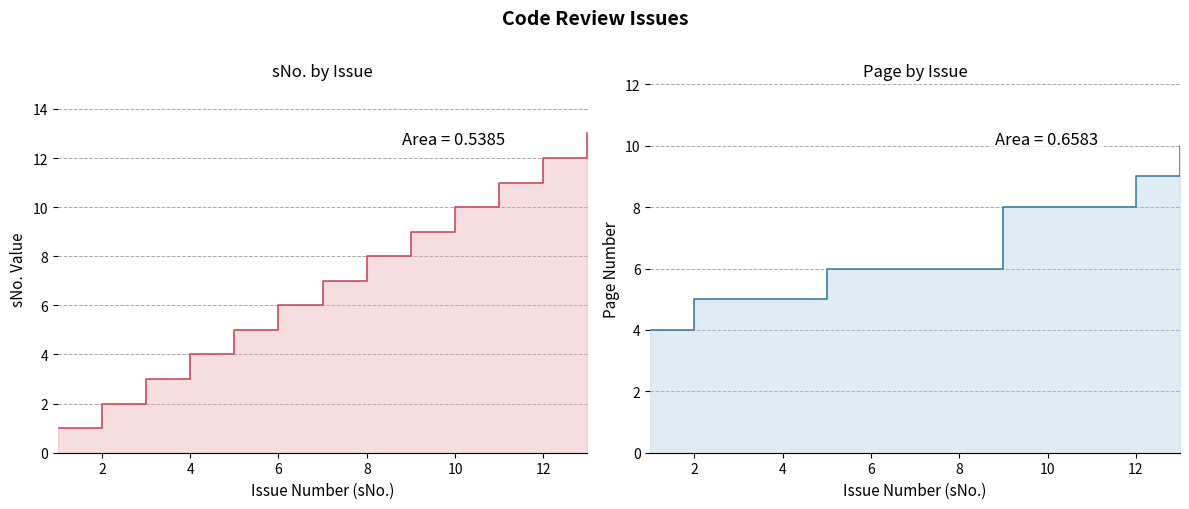

How many data points in sNo. are above 7?

6